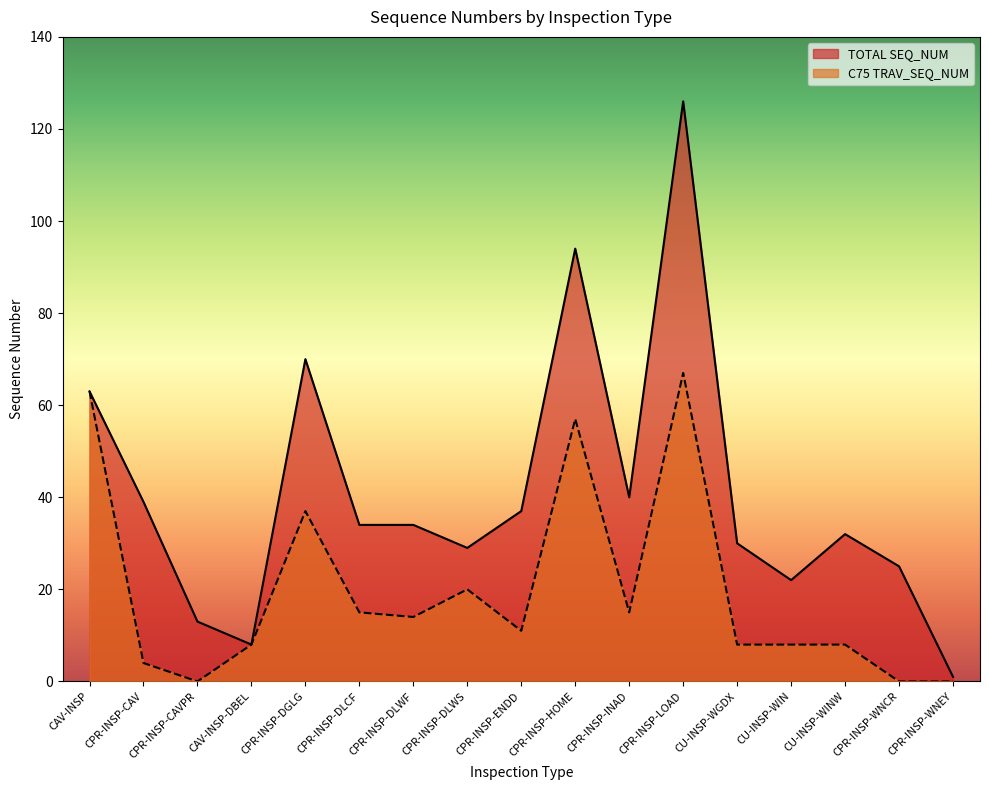

At which label does C75 TRAV_SEQ_NUM reach its peak?

CPR-INSP-LOAD